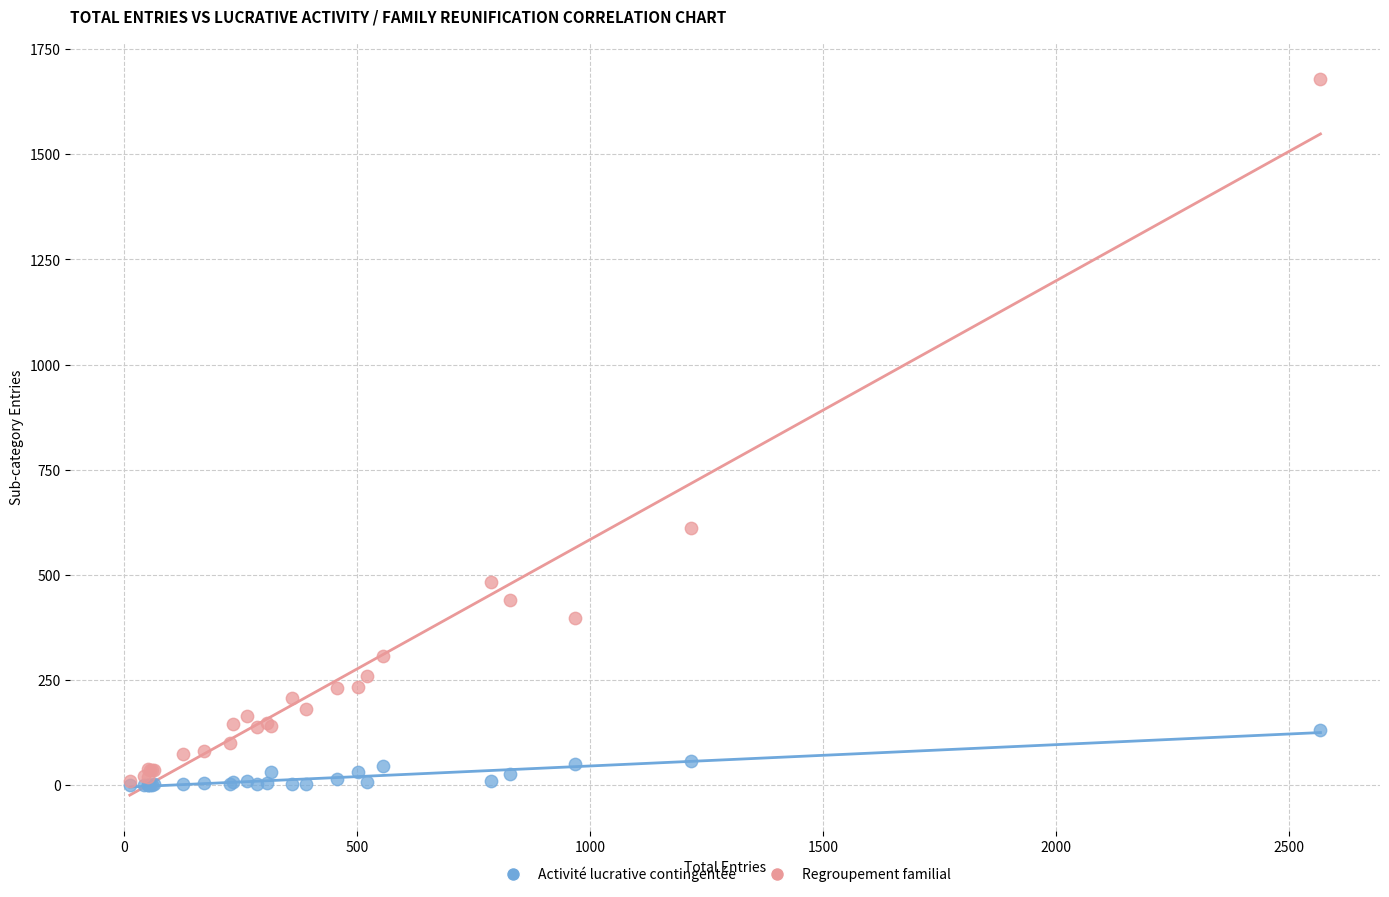

Across all series, what Y value is closest to 839?

611